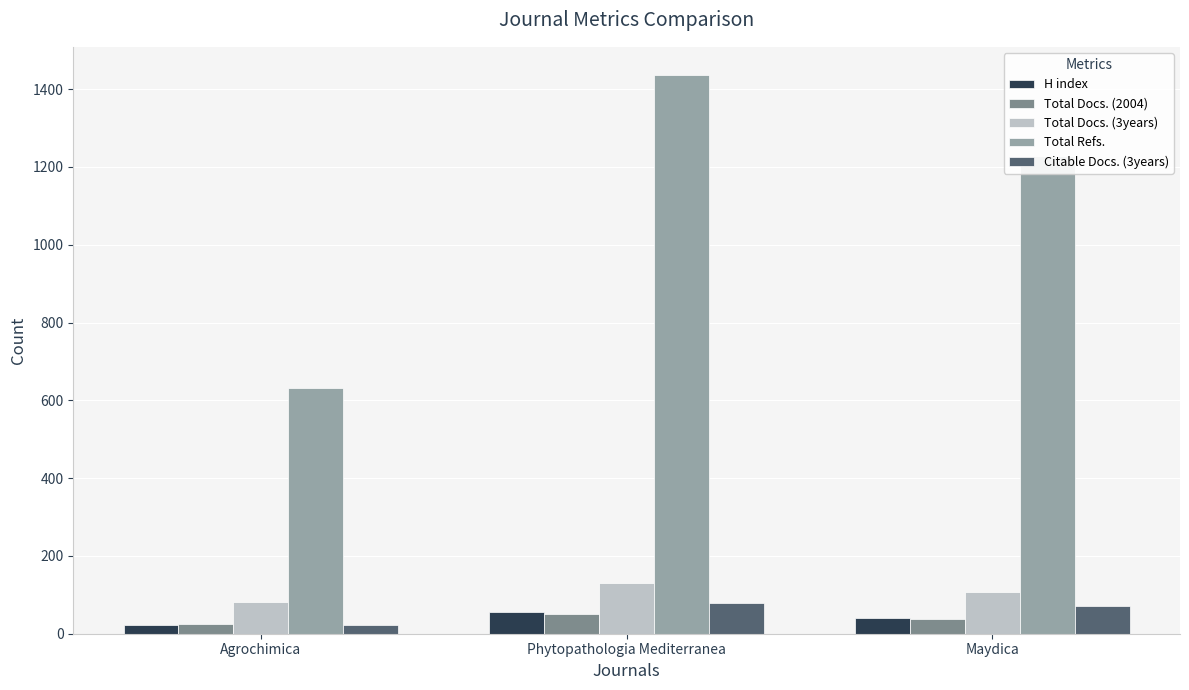

The Total Docs. (3years) series shows 107 at Maydica. True or false?

True